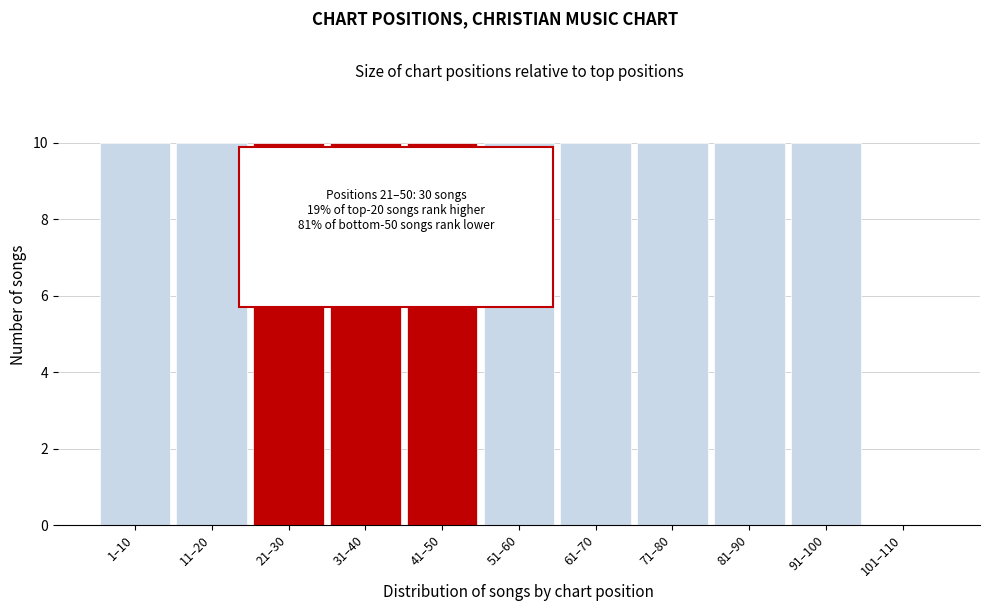

Reading right to left, transcribe all the data shown in this chart.

101–110=0	91–100=10	81–90=10	71–80=10	61–70=10	51–60=10	41–50=10	31–40=10	21–30=10	11–20=10	1–10=10